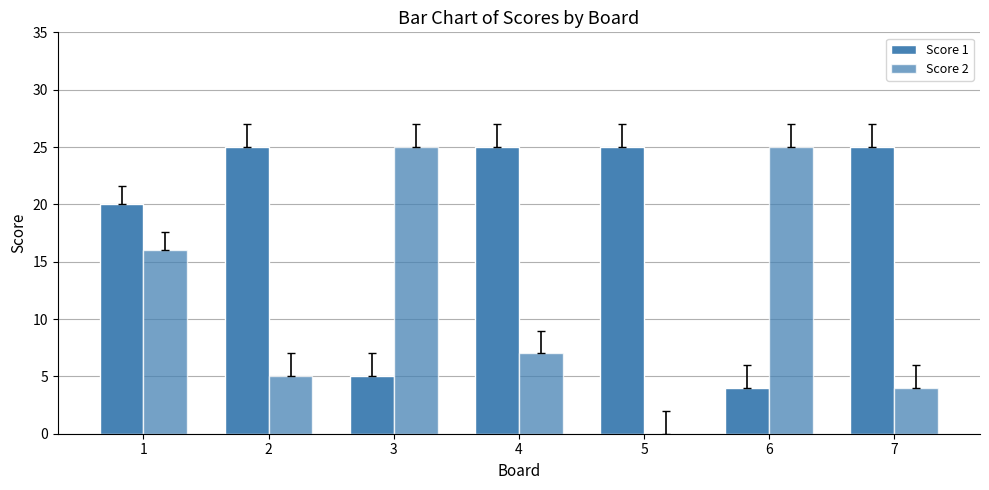

Which series has the largest range (max minus min)?

Score 2